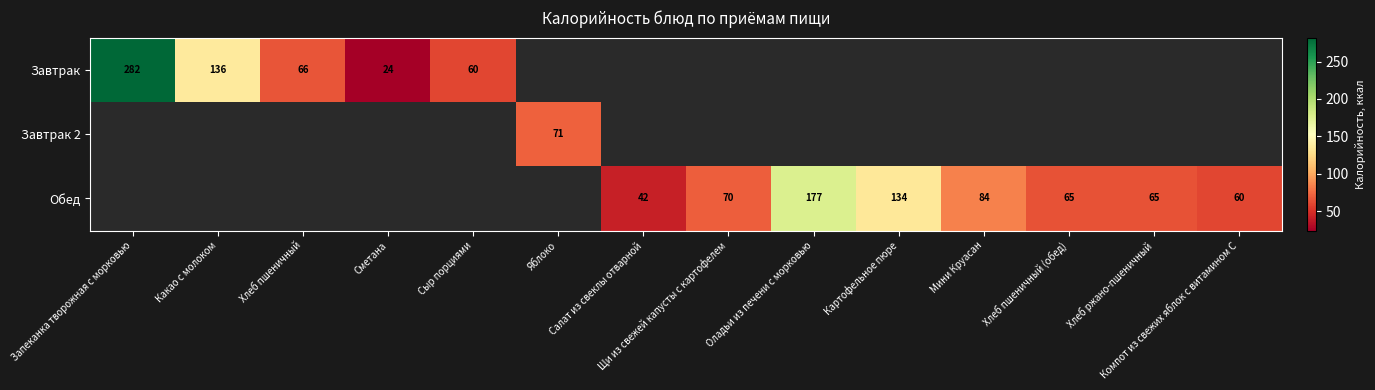

How many categories are shown in the chart?

14